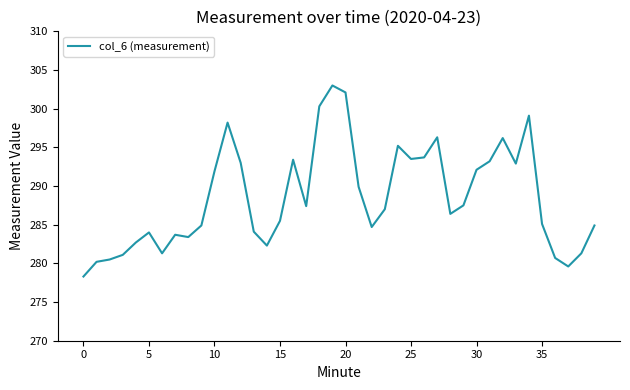

What is the difference between the maximum and minimum values?

24.7